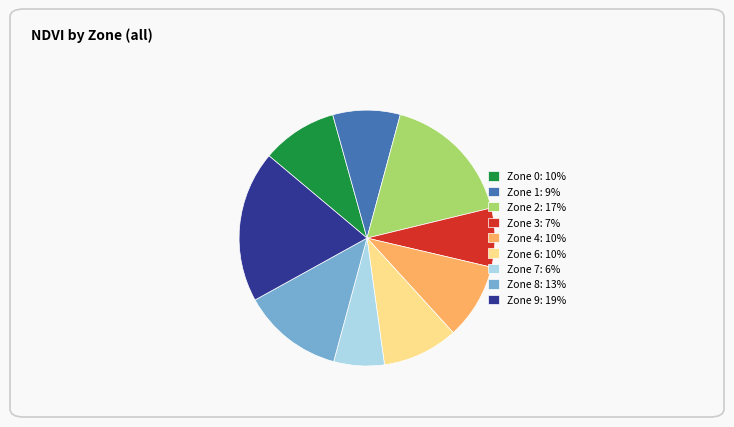

How many slices are in this pie chart?

9